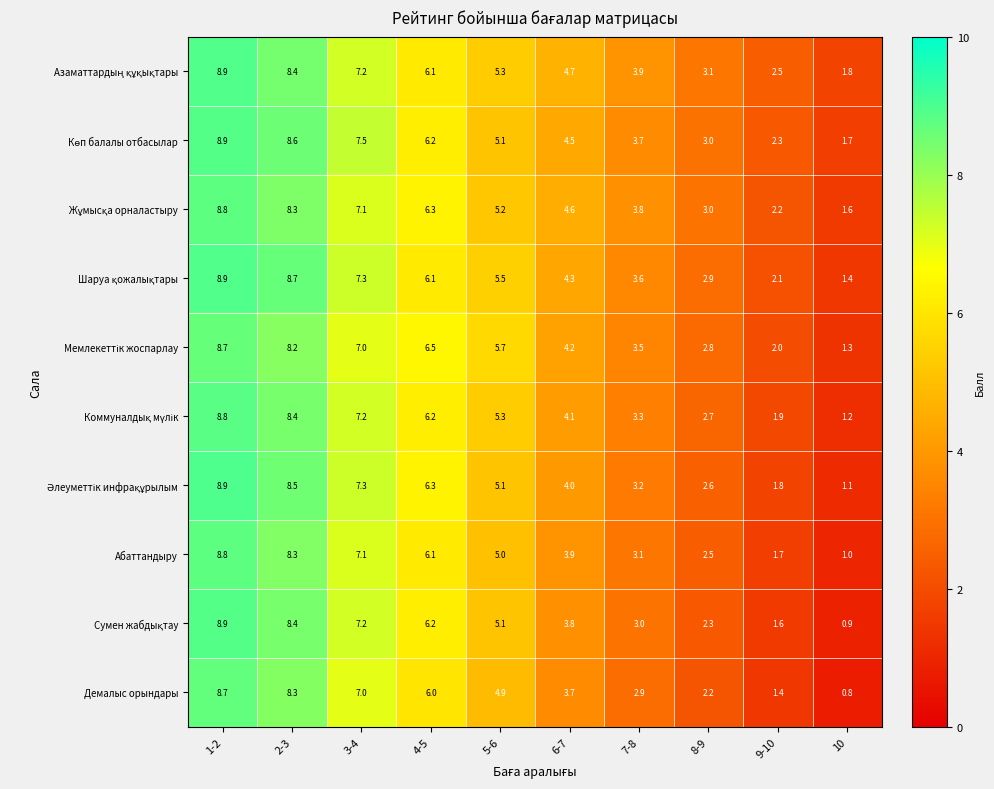

True or false: Абаттандыру has a value of 7.1 at 3-4.

True